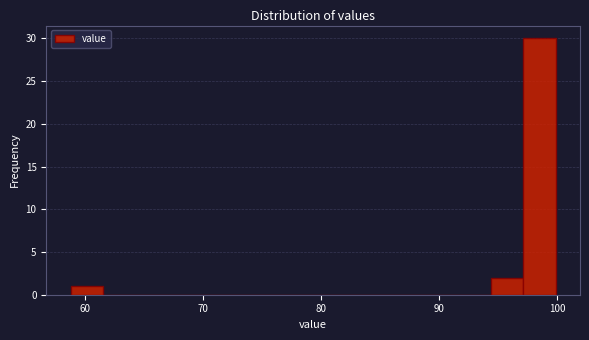

Around what value on the x-axis is the tallest bar? Give the approximate position of its centre, as read against the axis.

99